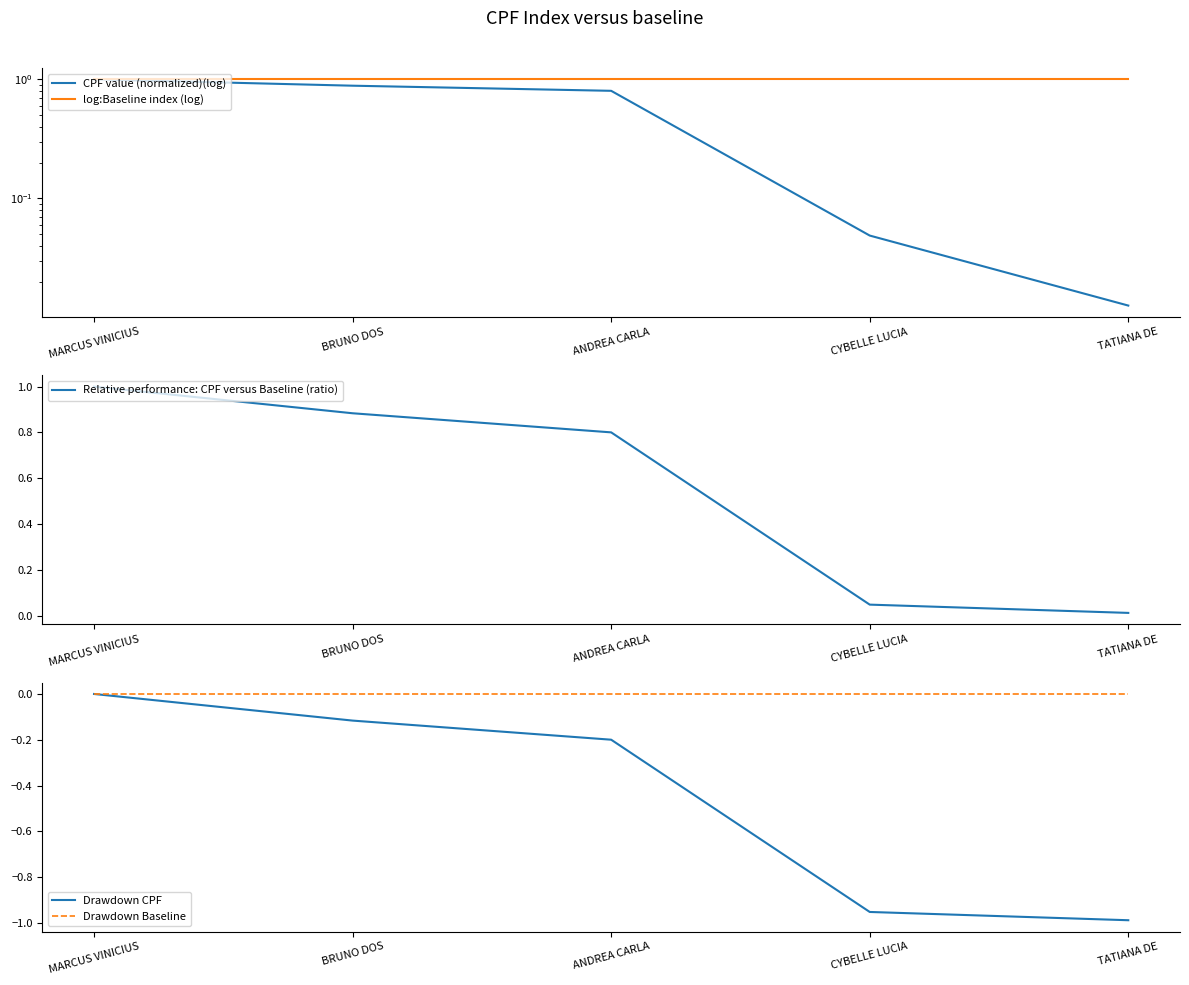

Which label corresponds to the largest value in the chart?

MARCUS VINICIUS